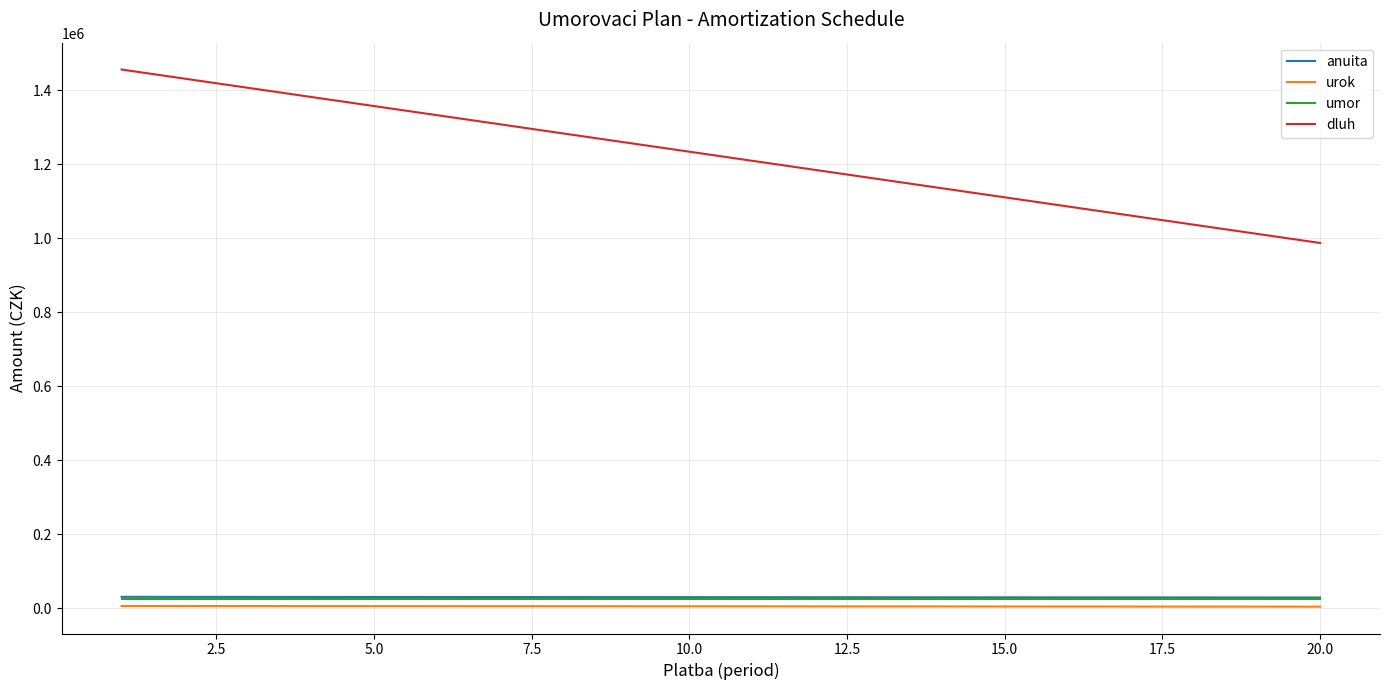

True or false: umor and urok cross at least once.

False